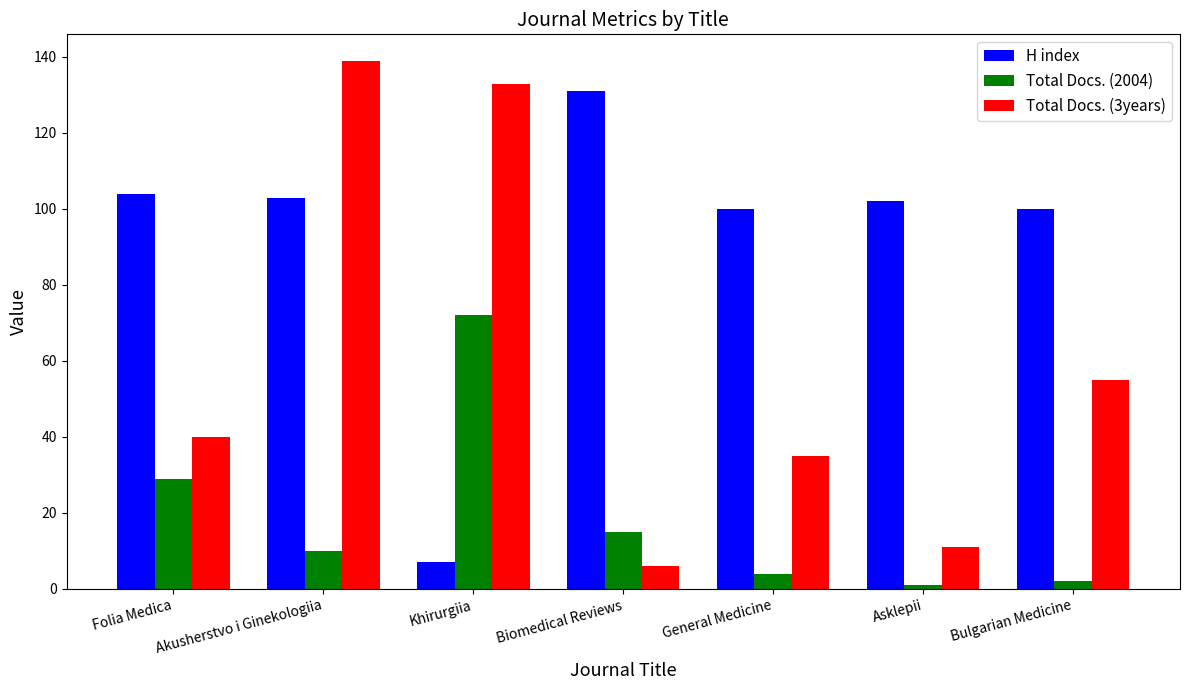

How many data points in Total Docs. (2004) are less than 10?

3